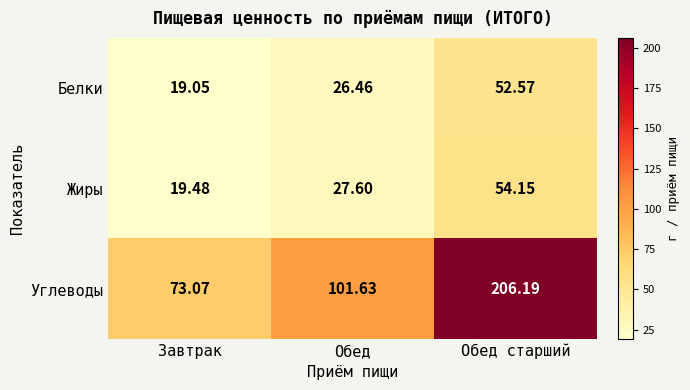

Rank the series at Обед from highest to lowest value.

Углеводы, Жиры, Белки